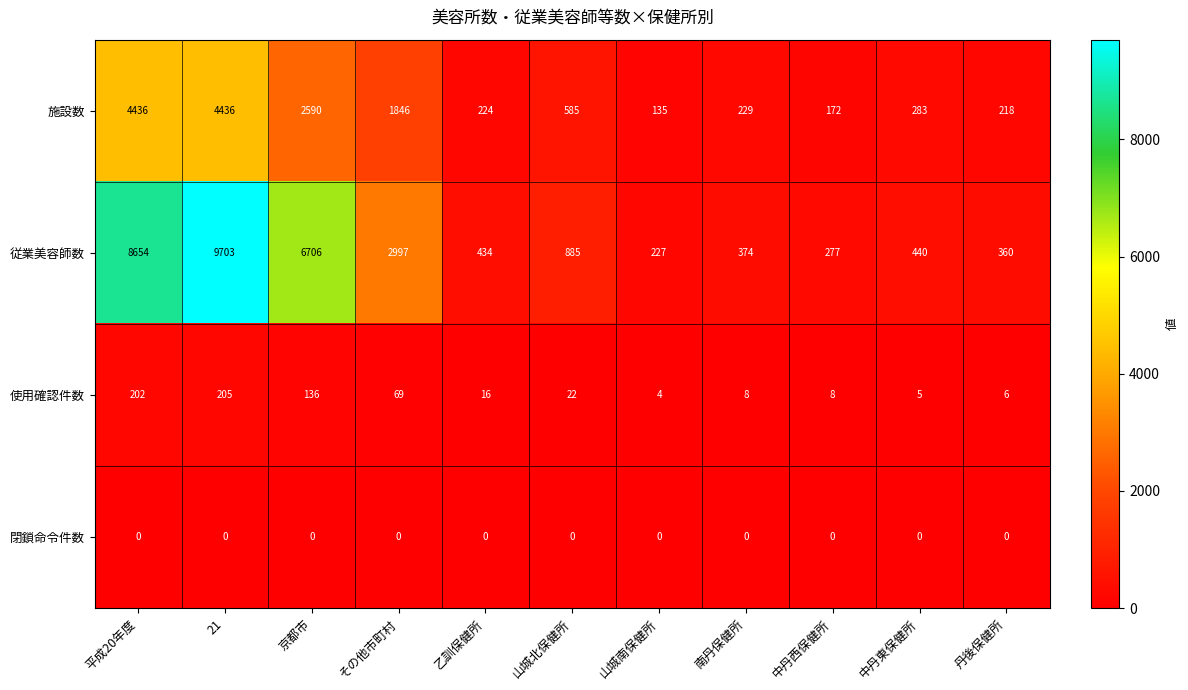

At which label is 使用確認件数 closest to 104?

京都市